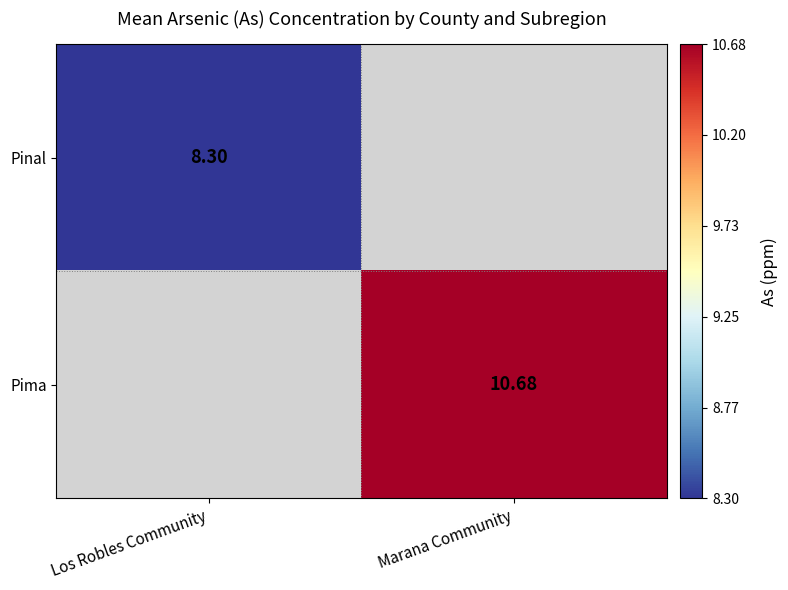

Is the value of Pinal at Los Robles Community greater than the value of Pima at Marana Community?

No